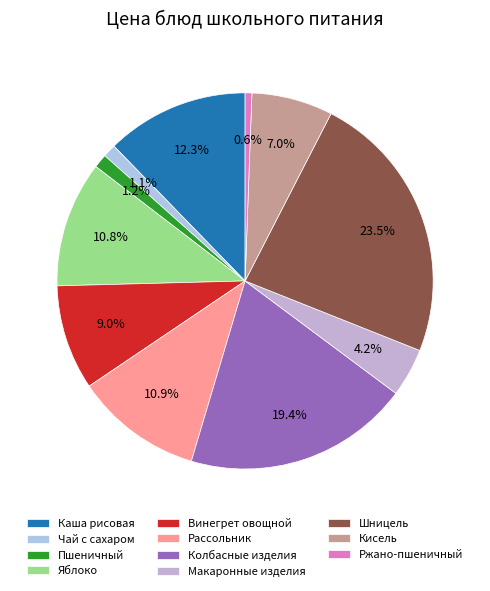

How many slices are in this pie chart?

11